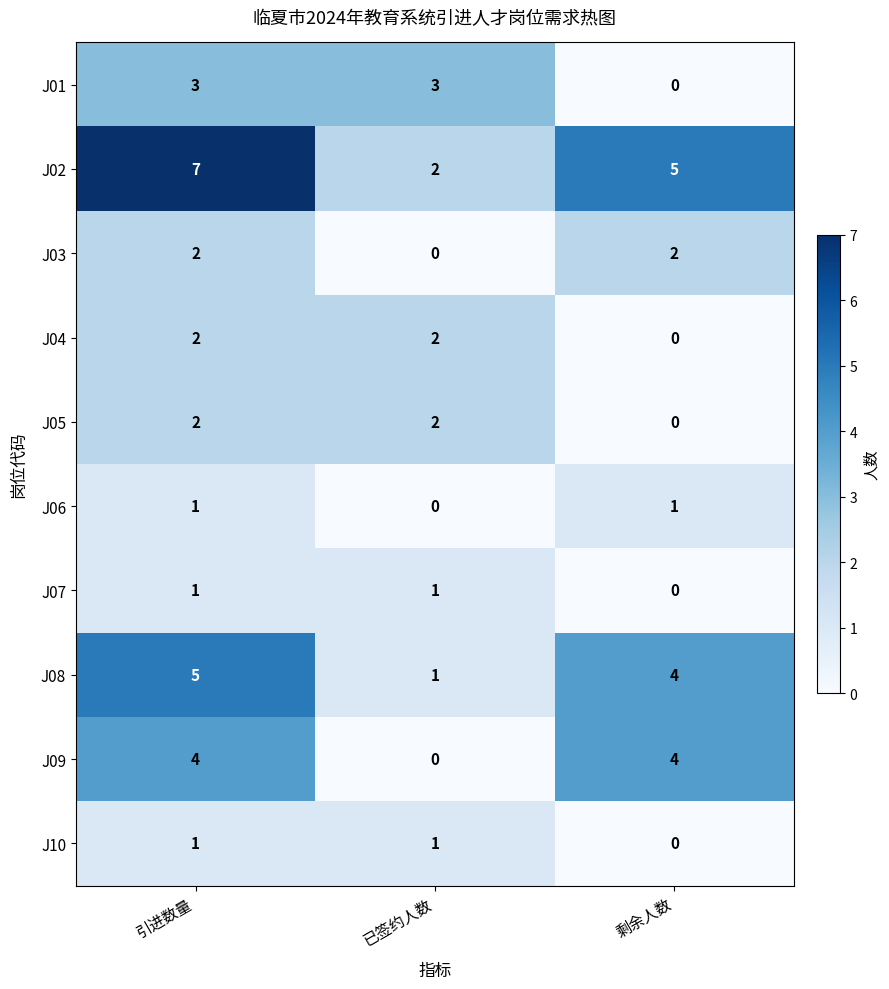

How many data points does each series have?

3